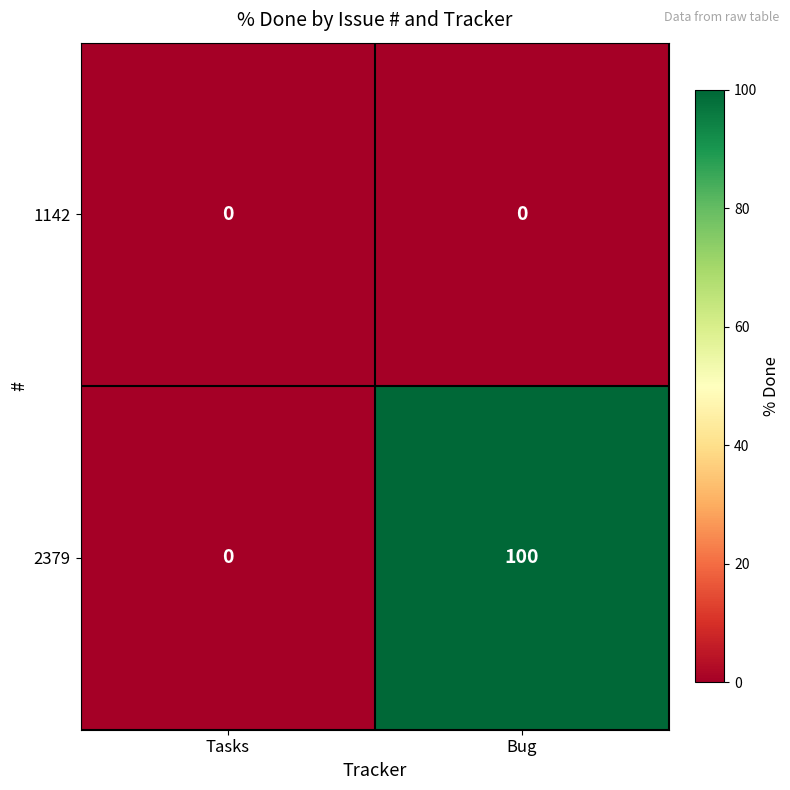

Which series has the largest total across all categories?

2379